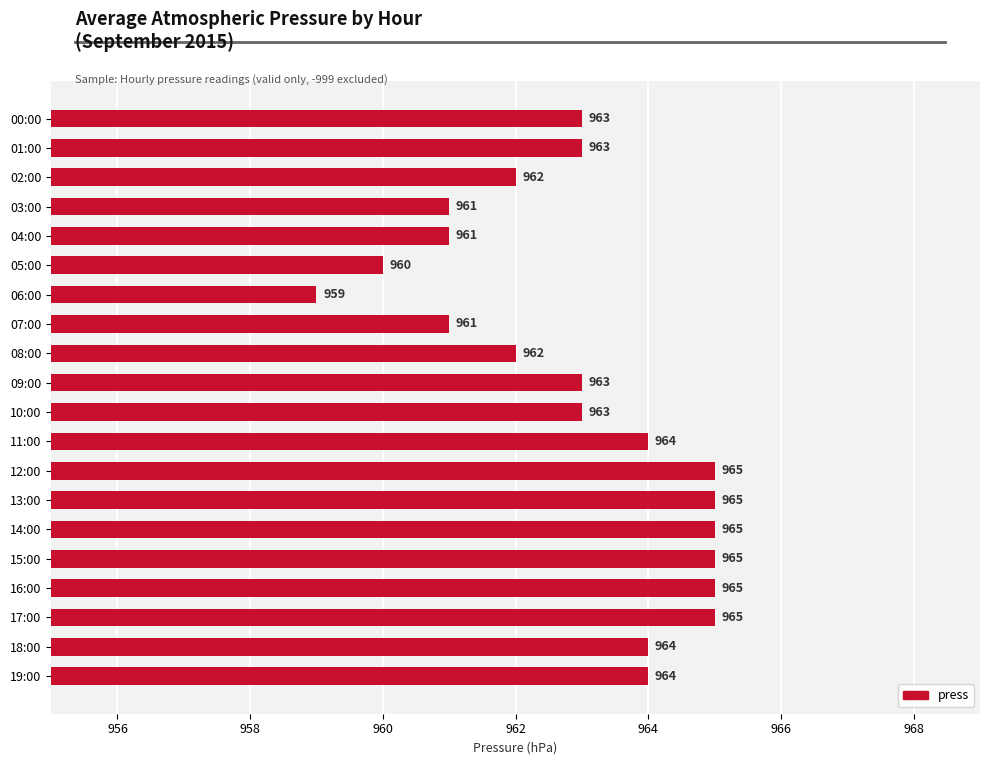

The value at 13:00 is 1540. True or false?

False